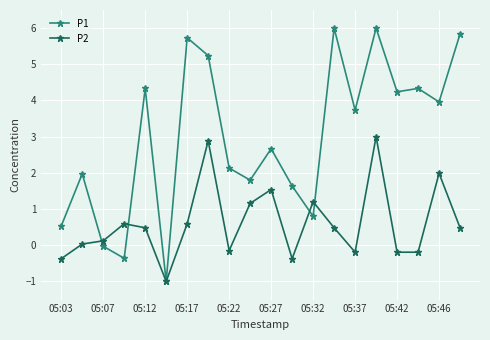

What is the value of the P2 point at the 10th from the left?

1.2